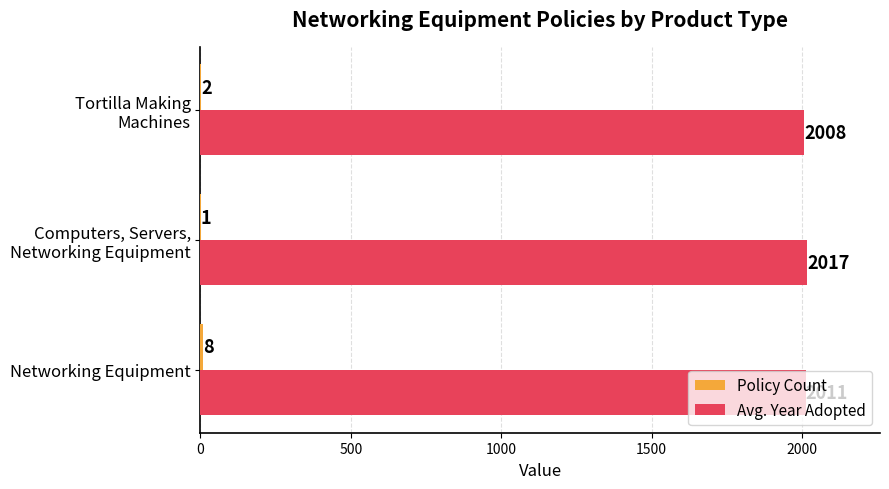

Read the Avg. Year Adopted value at Networking Equipment.

2011.4